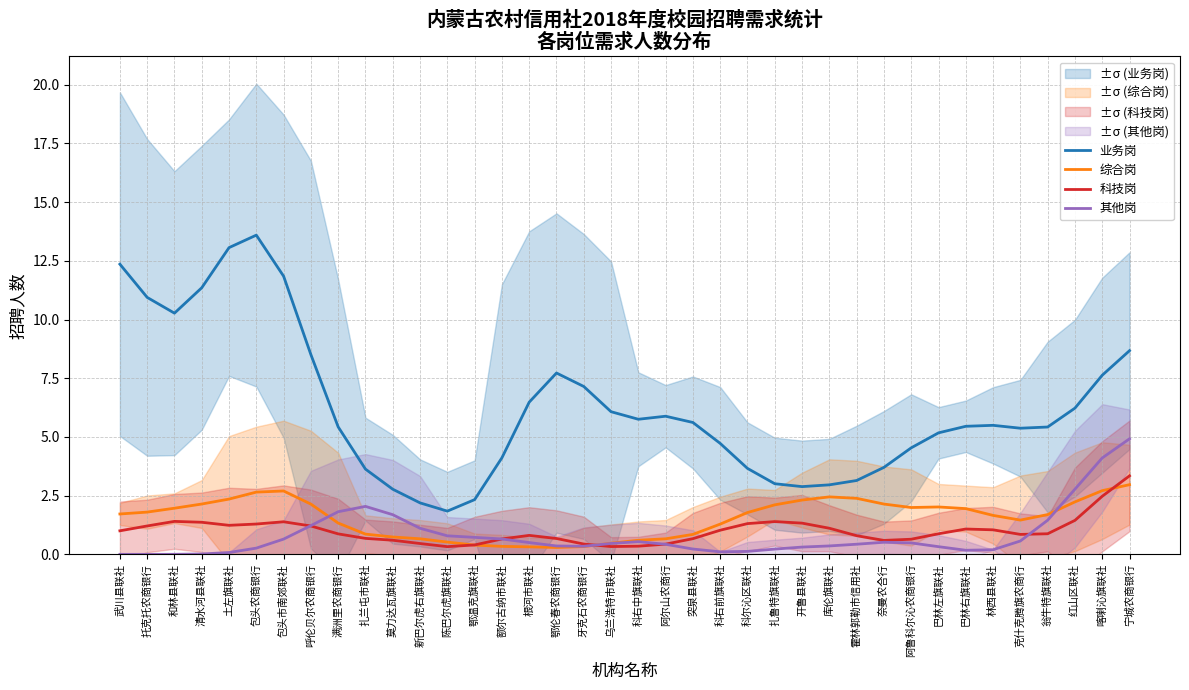

Is it true that 业务岗 equals 5.2 at 库伦旗联社?

False